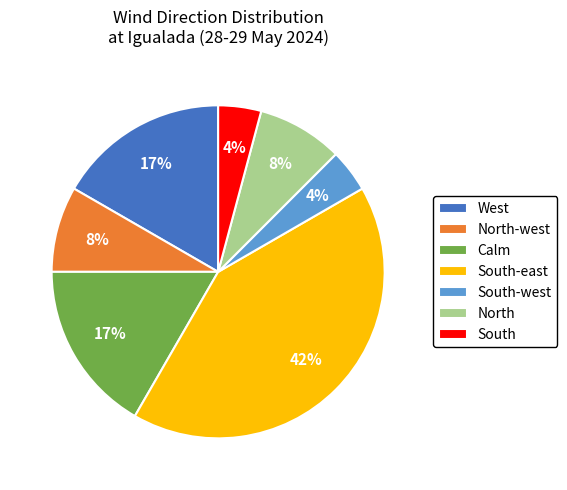

Between Calm and North, which is larger?

Calm